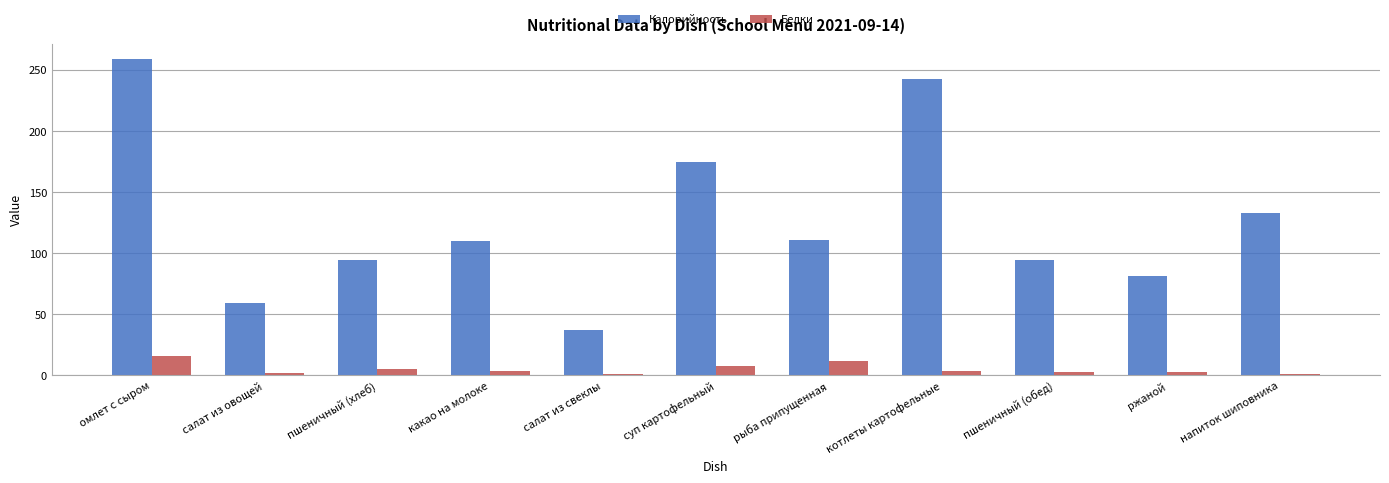

What is the sum of the Белки values at салат из овощей and пшеничный (хлеб)?

6.9